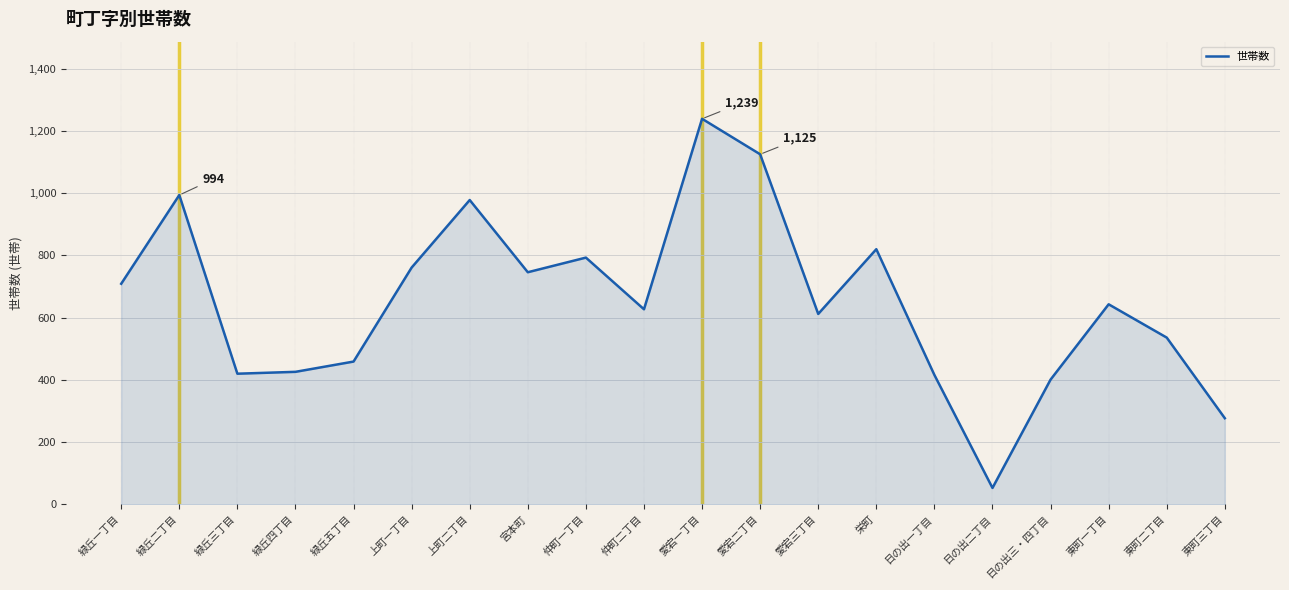

How many lines are shown in the chart?

1